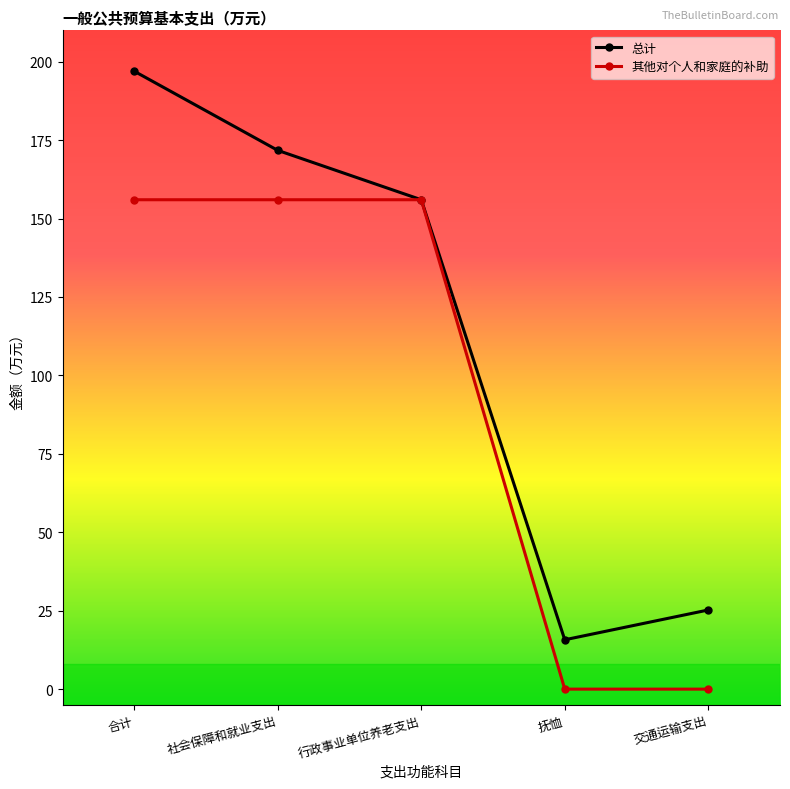

True or false: 其他对个人和家庭的补助 has more than 2 points higher than both neighbors.

False